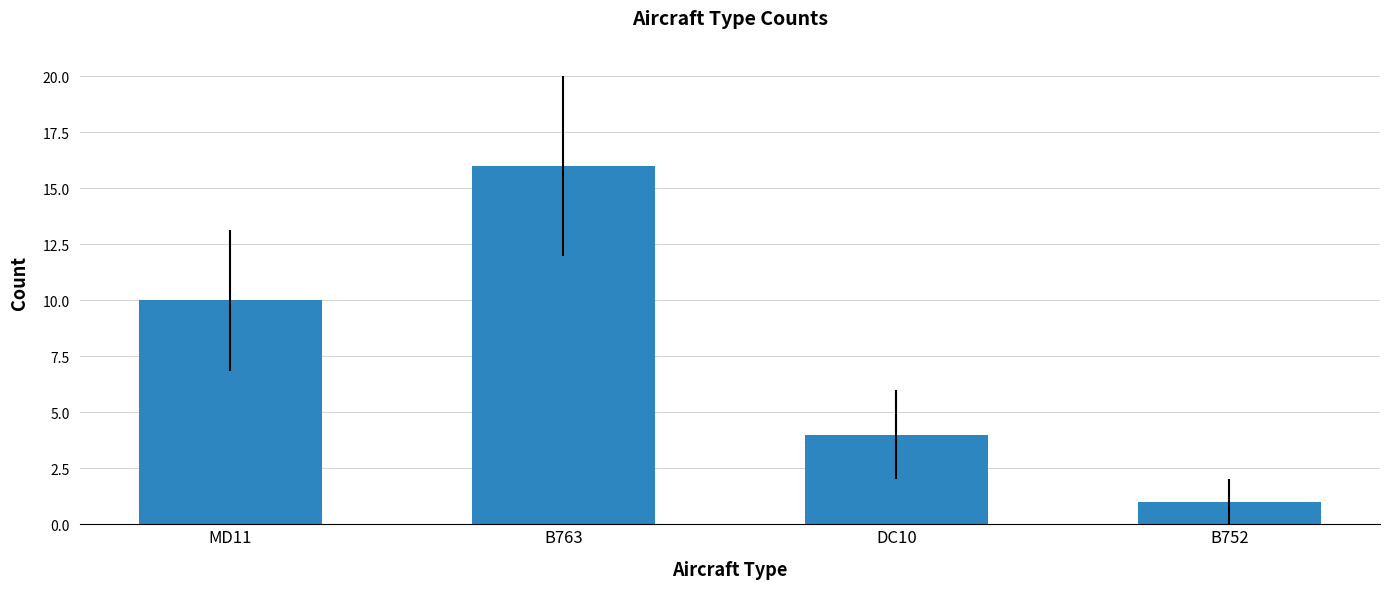

Approximately how many times larger is the value at B763 compared to DC10?

4.0